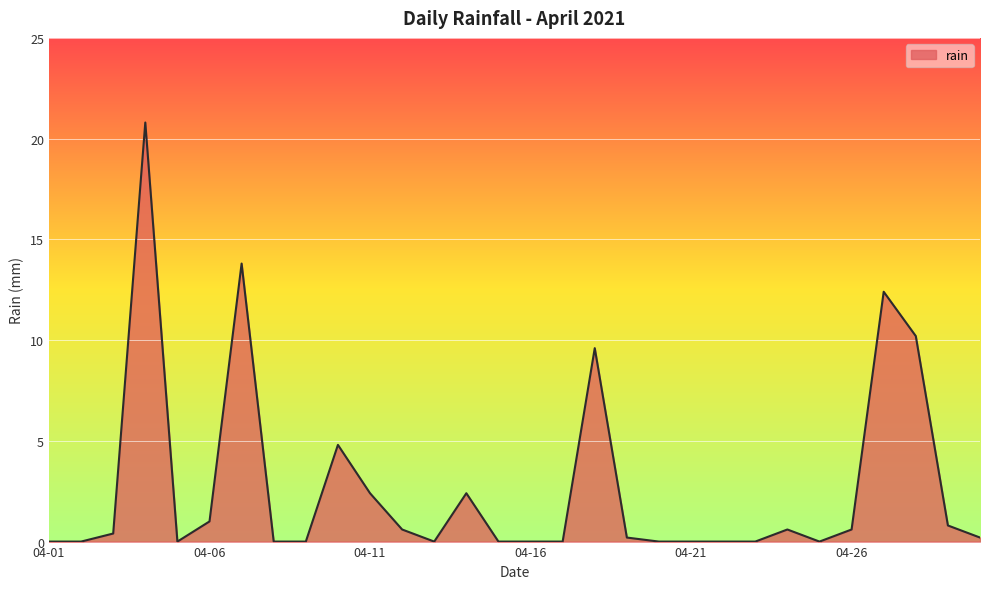

What is the greatest value displayed?

20.8